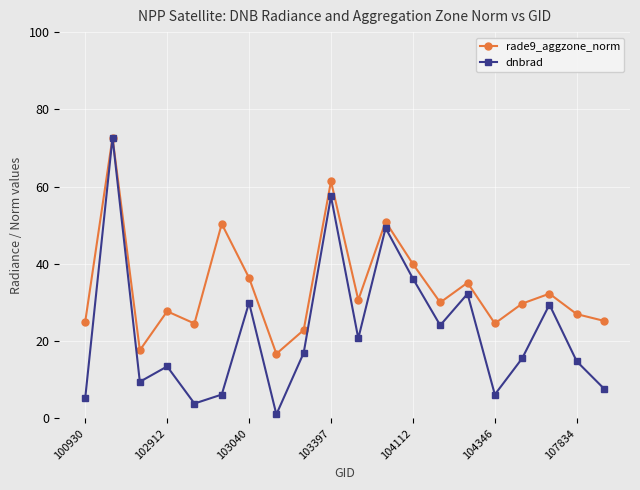

How many interior local peaks does the dnbrad series have?

7